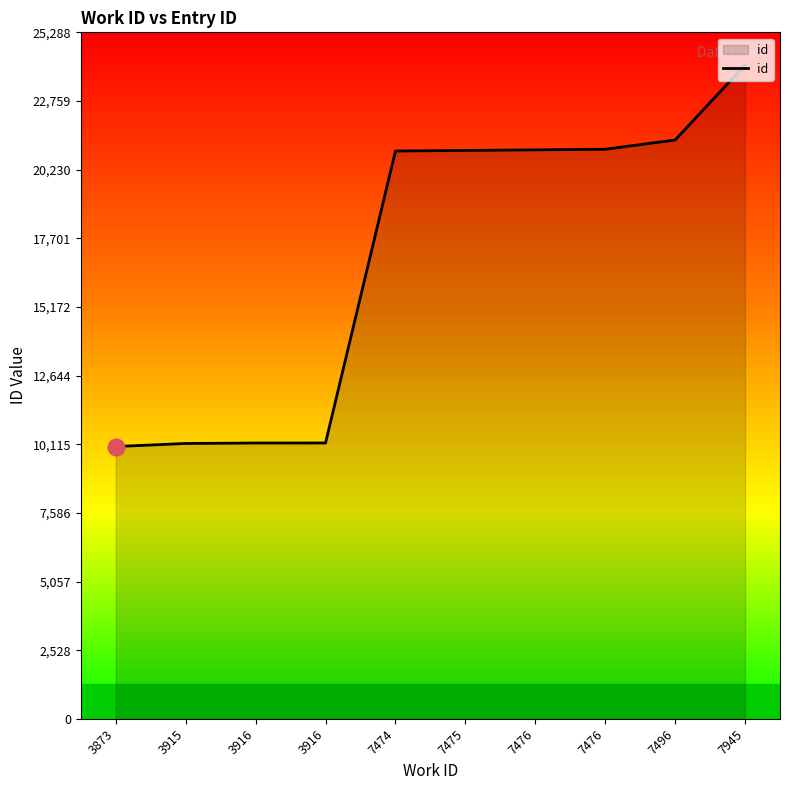

List the labels in order of value, smallest first.

3873, 3915, 3916, 3916, 7474, 7475, 7476, 7476, 7496, 7945